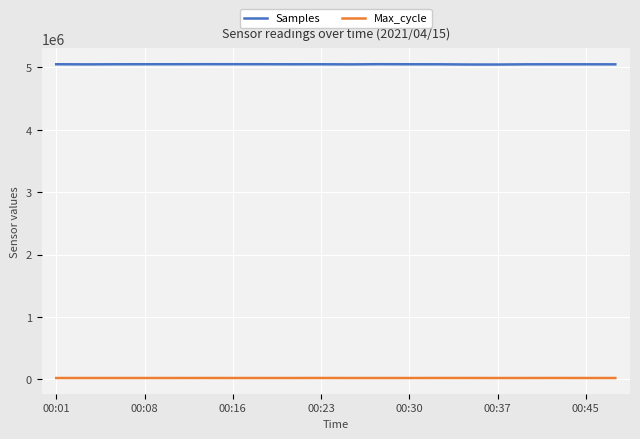

Which series has the largest range (max minus min)?

Samples